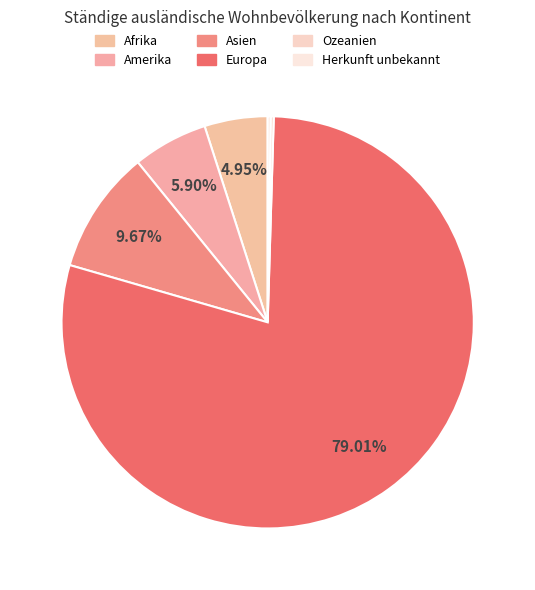

Between Herkunft unbekannt and Asien, which is larger?

Asien